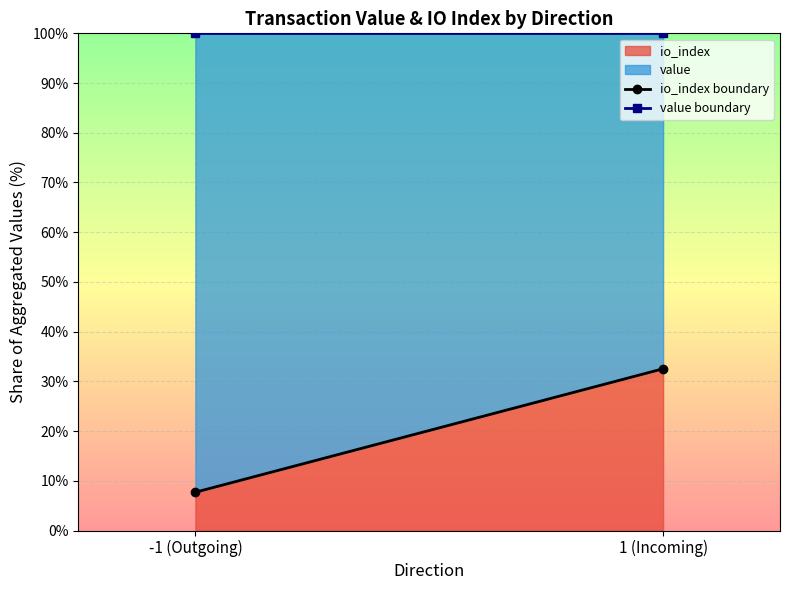

What is the difference between the io_index boundary values at 1 (Incoming) and -1 (Outgoing)?

24.8